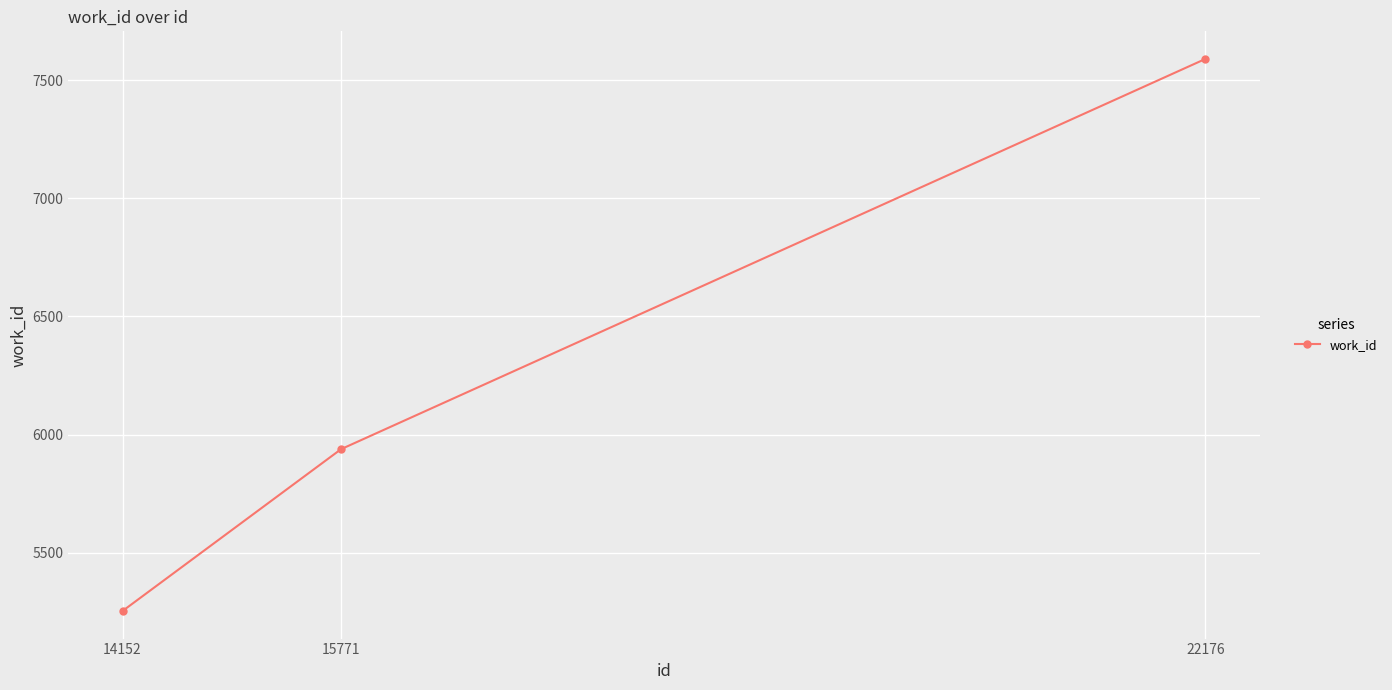

Read the value at 15771, to the nearest 10.

5940